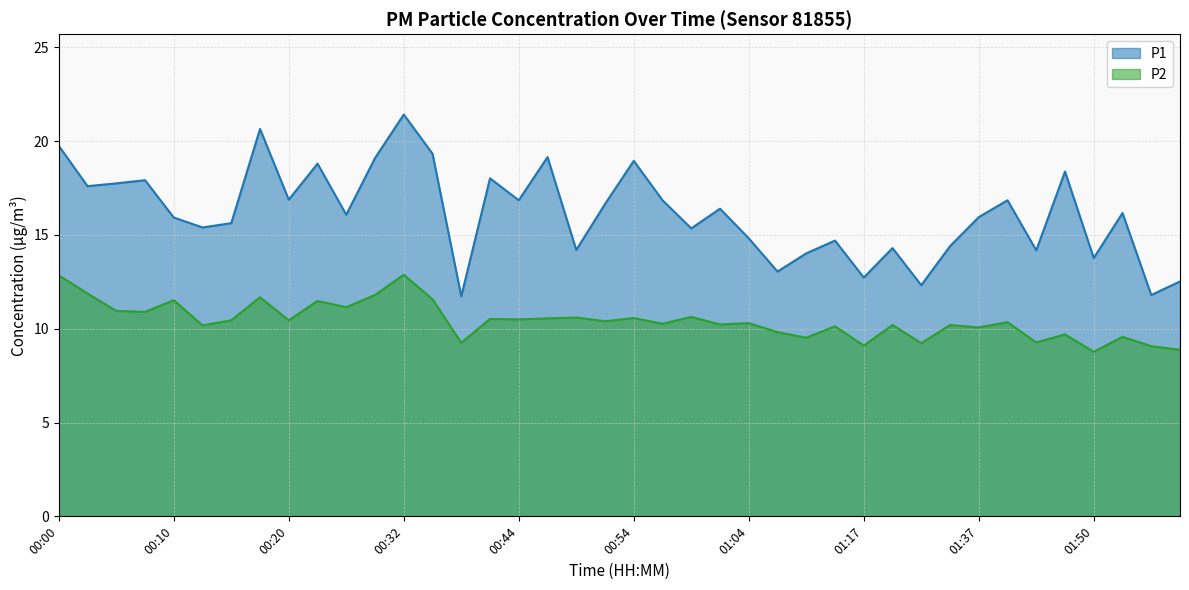

At how many categories does at least one series exceed 9?

40